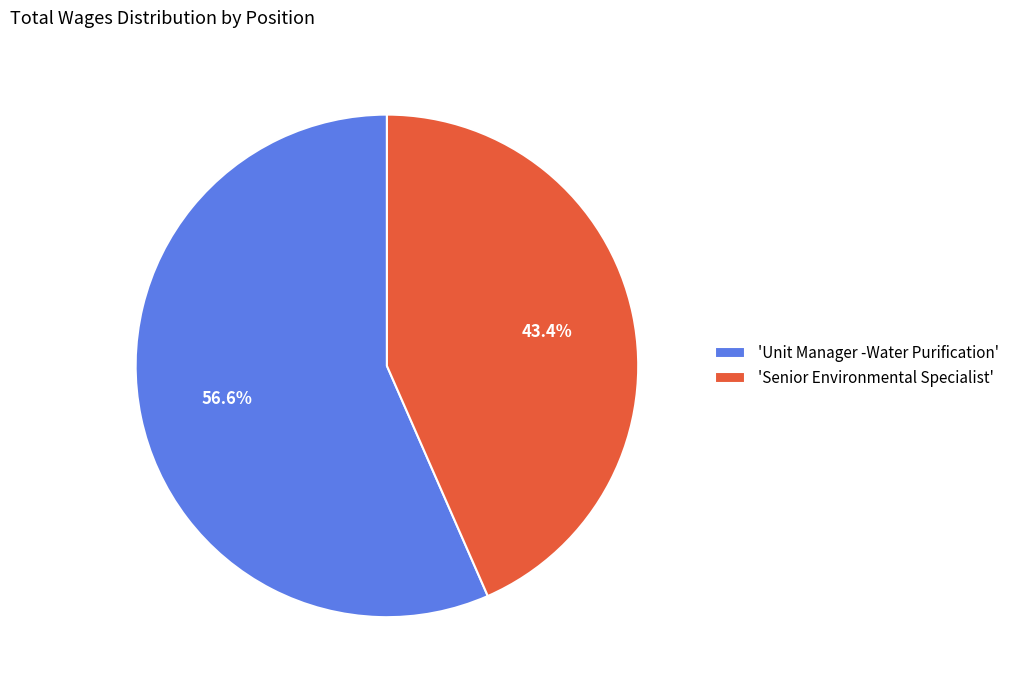

Rank the categories by value from lowest to highest.

'Senior Environmental Specialist', 'Unit Manager -Water Purification'